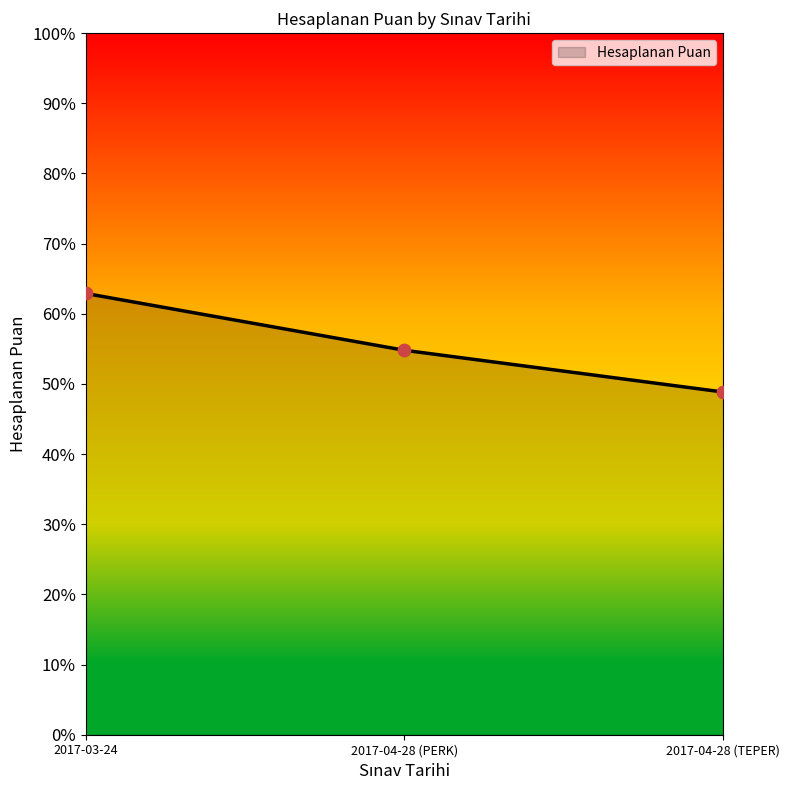

Approximately how many times larger is the value at 2017-04-28 (PERK) compared to 2017-03-24?

0.9